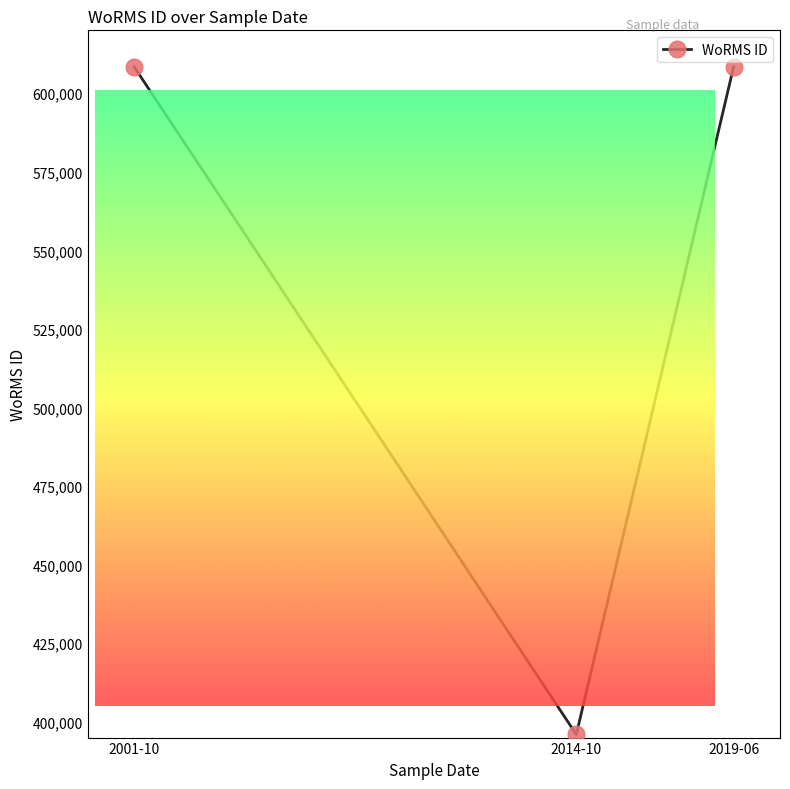

How many lines are shown in the chart?

1